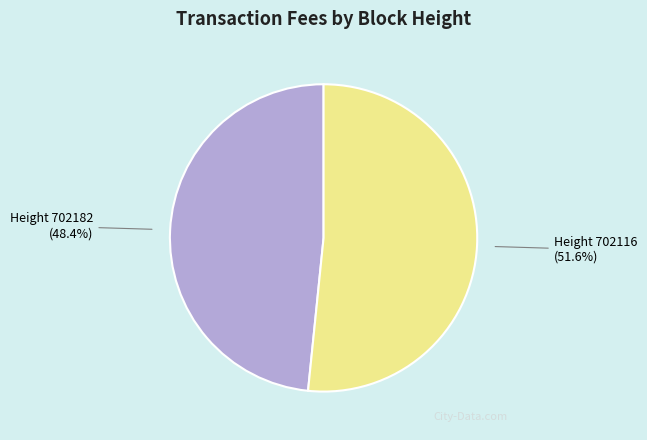

To the nearest percent, what is the difference between the largest and smallest slice percentages?

3%